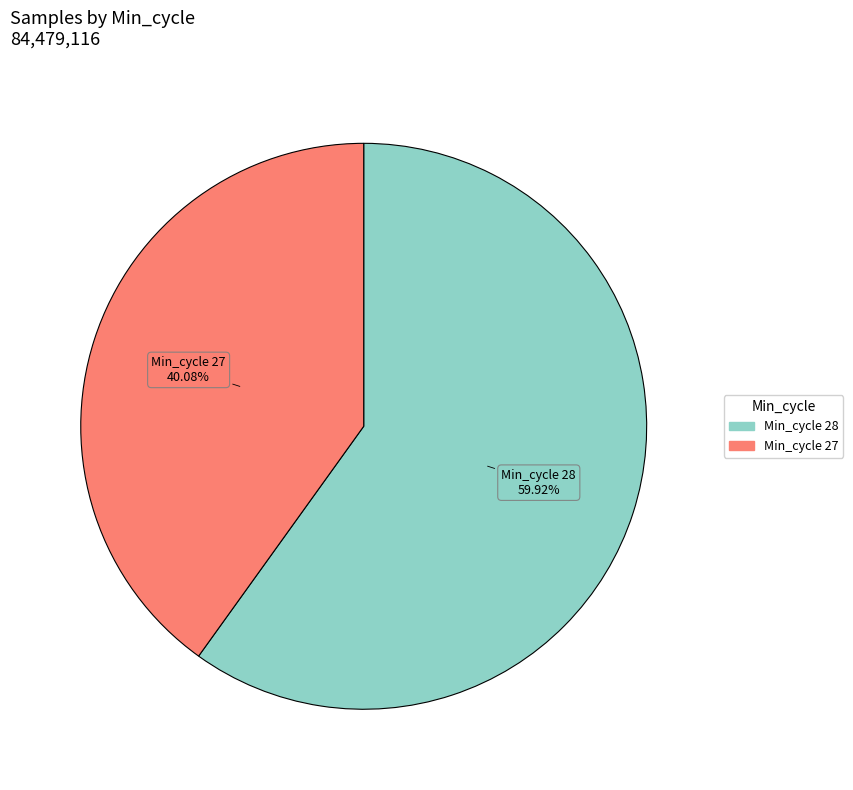

Does any single category account for the majority?

Yes